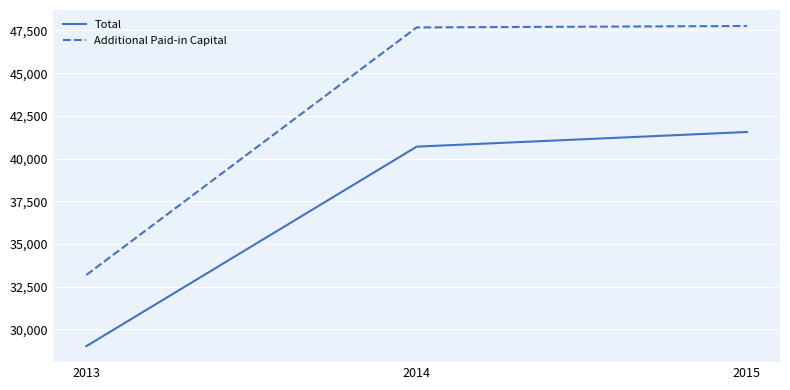

How many values in the Additional Paid-in Capital series are below 47680?

1